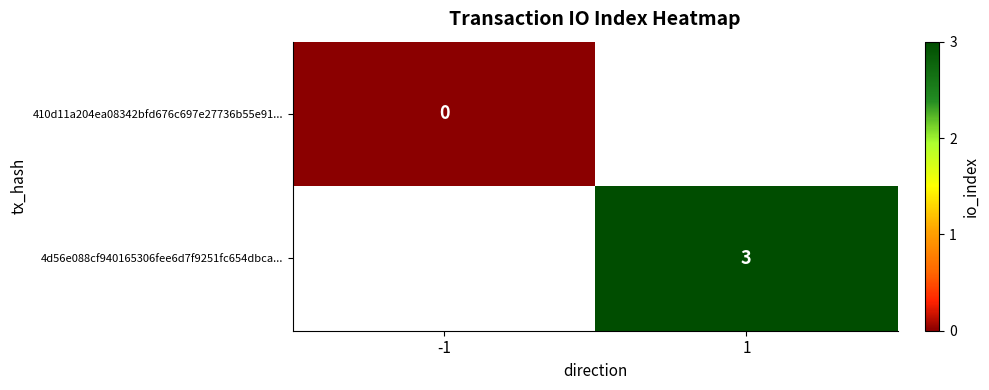

Is it true that 4d56e088cf940165306fee6d7f9251fc654dbca... equals 5 at 1?

False